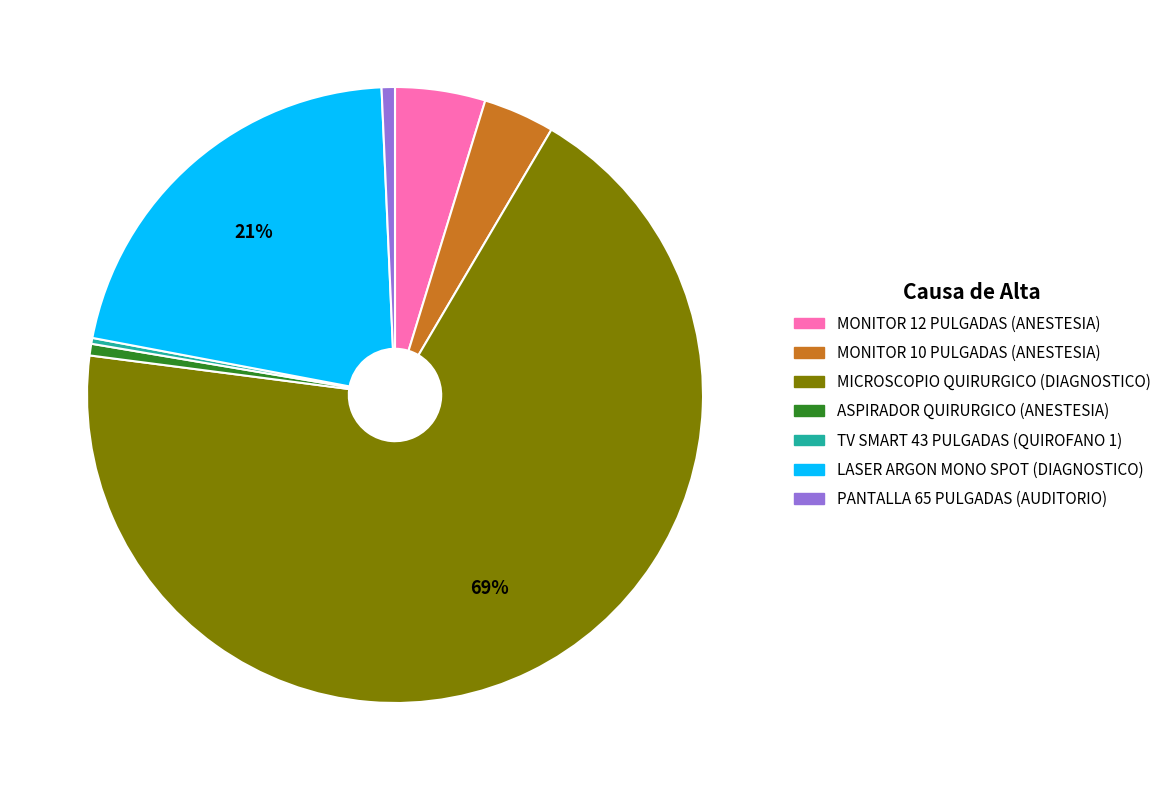

What percentage is the LASER ARGON MONO SPOT (DIAGNOSTICO) slice, to the nearest percent?

21%